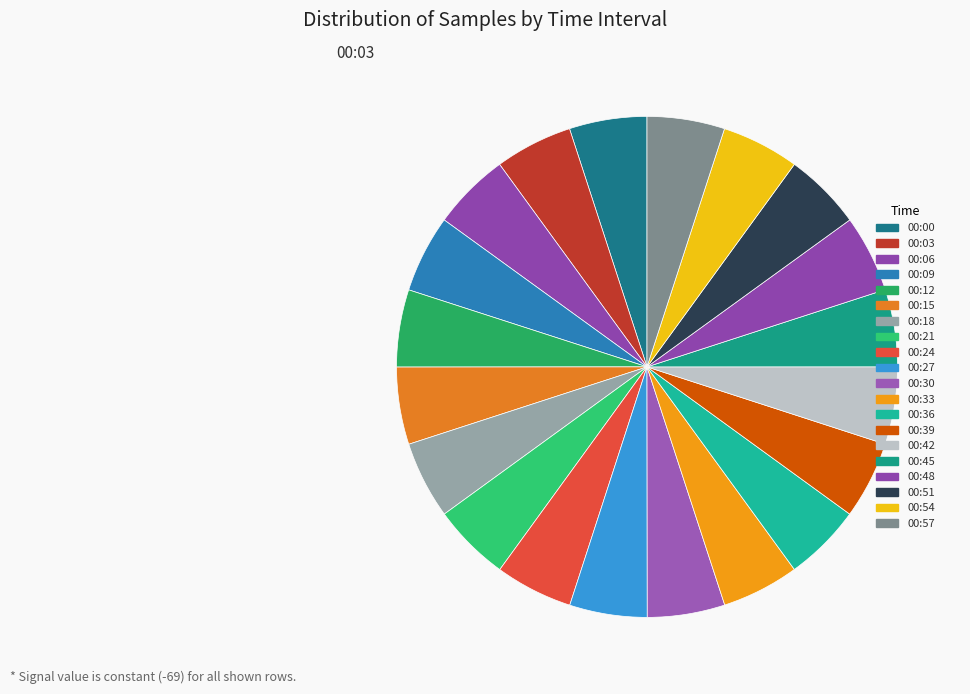

Rank the categories by value from lowest to highest.

2021/10/23 00:12, 2021/10/23 00:15, 2021/10/23 00:45, 2021/10/23 00:33, 2021/10/23 00:48, 2021/10/23 00:36, 2021/10/23 00:42, 2021/10/23 00:18, 2021/10/23 00:09, 2021/10/23 00:57, 2021/10/23 00:54, 2021/10/23 00:51, 2021/10/23 00:21, 2021/10/23 00:27, 2021/10/23 00:30, 2021/10/23 00:39, 2021/10/23 00:24, 2021/10/23 00:06, 2021/10/23 00:00, 2021/10/23 00:03